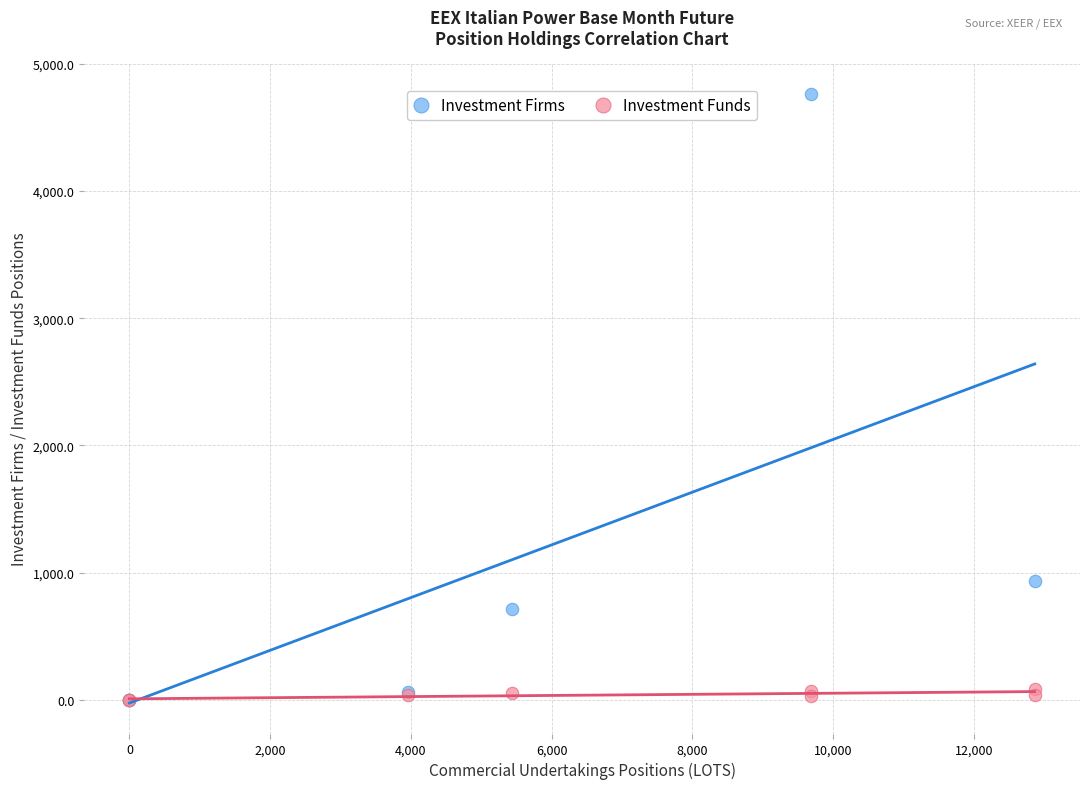

Which series has the widest spread of Y values?

Investment Firms